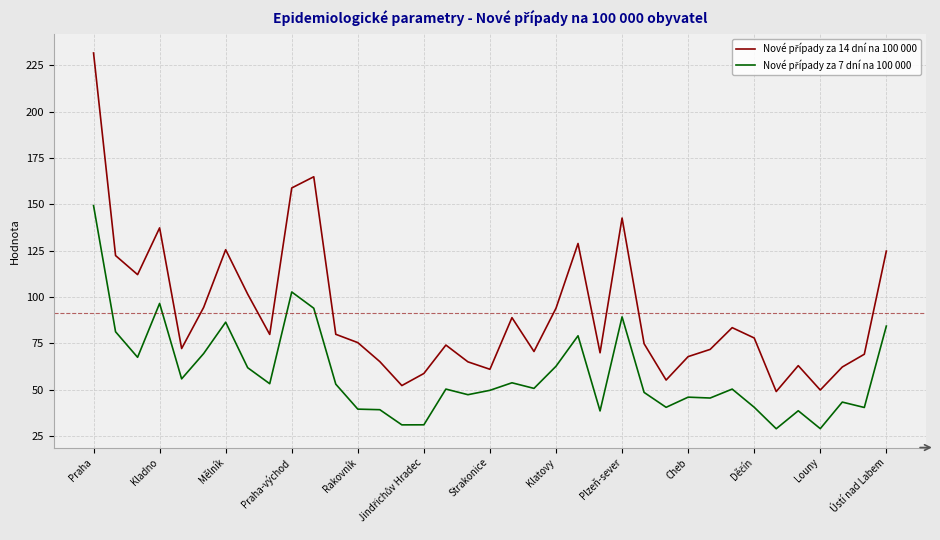

What is the greatest value displayed?

231.6